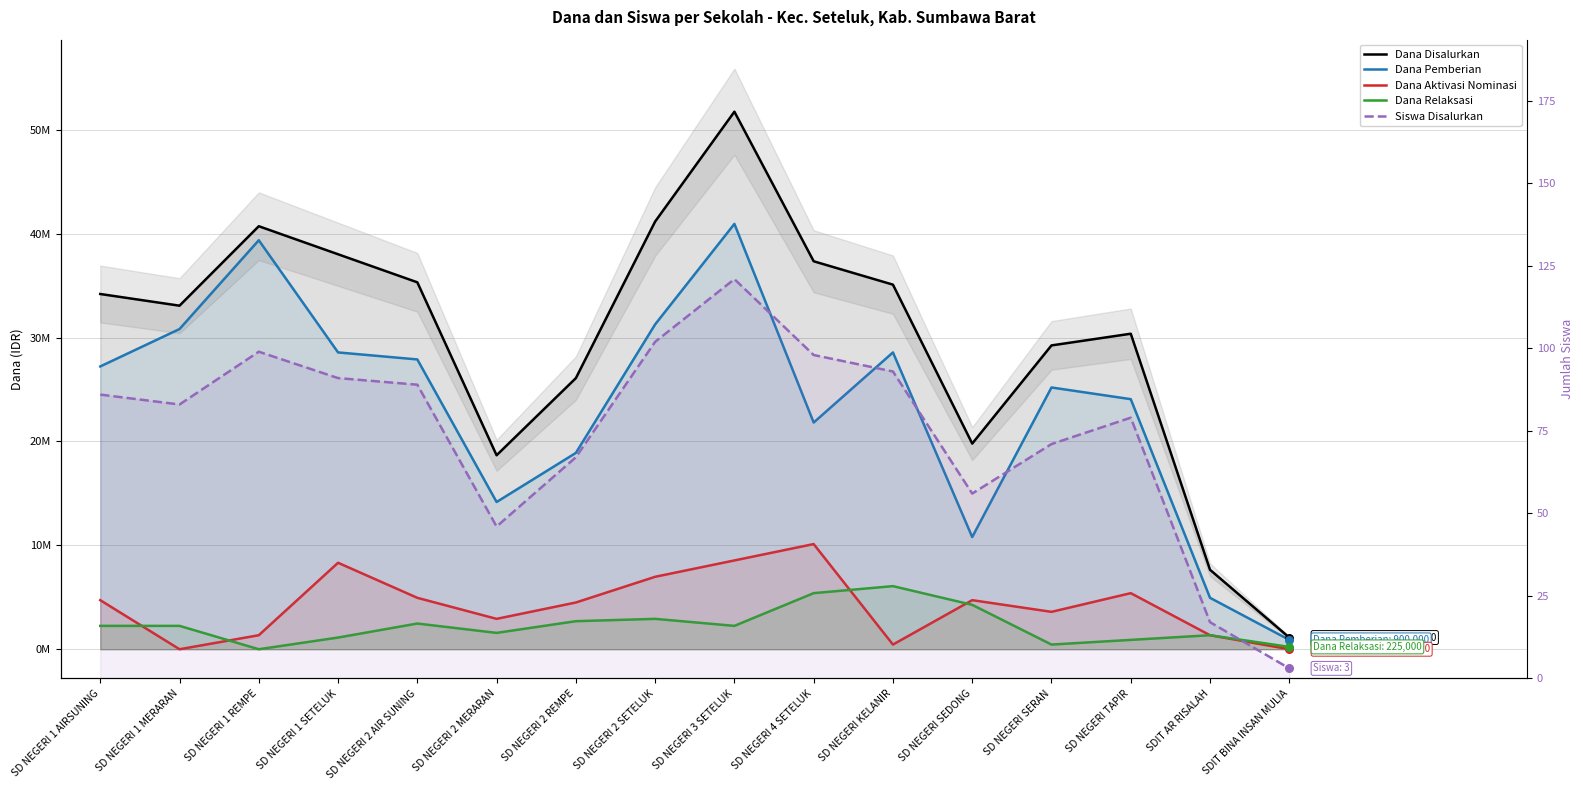

Which series has the largest Y range (max minus min)?

Dana Disalurkan